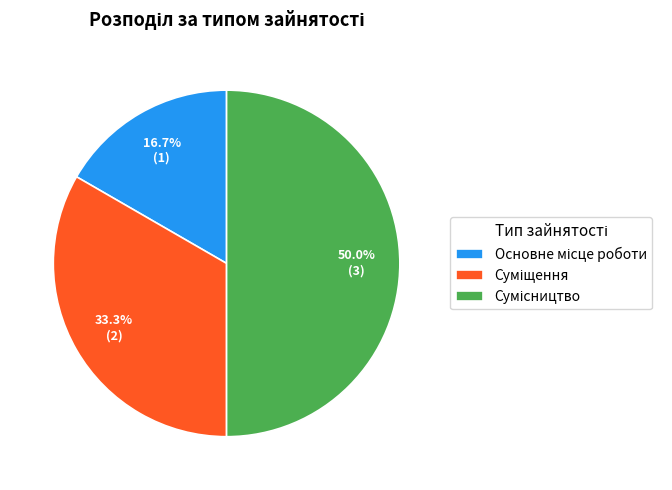

What percentage is the Сумісництво slice, to the nearest percent?

50%